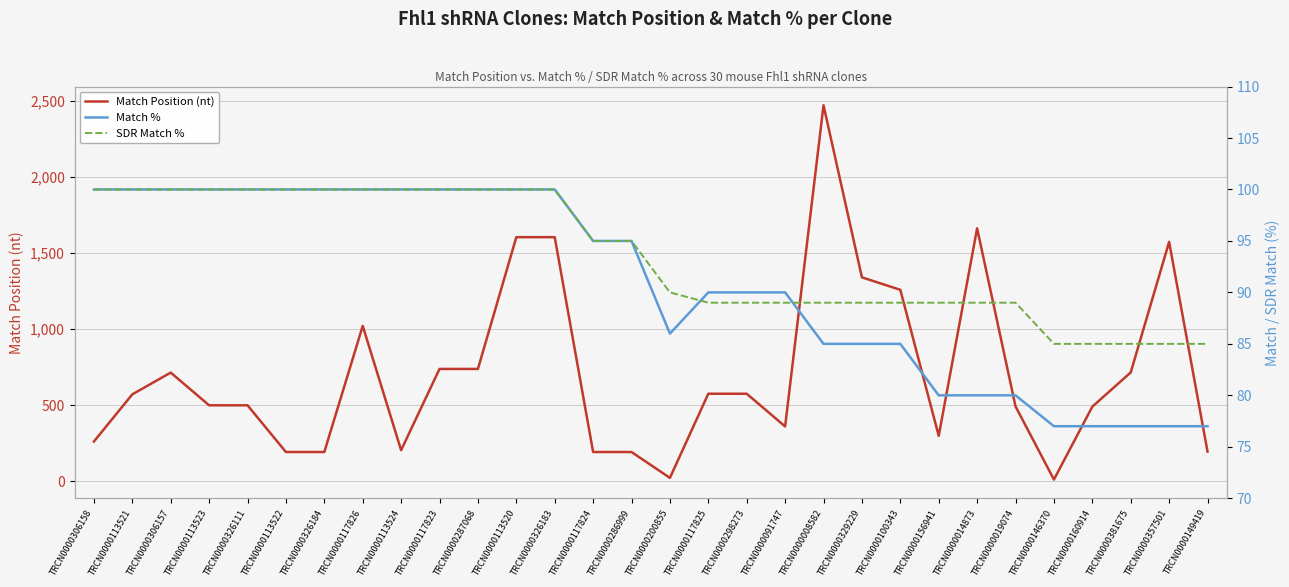

How many times do SDR Match % and Match Position (nt) cross each other?

4